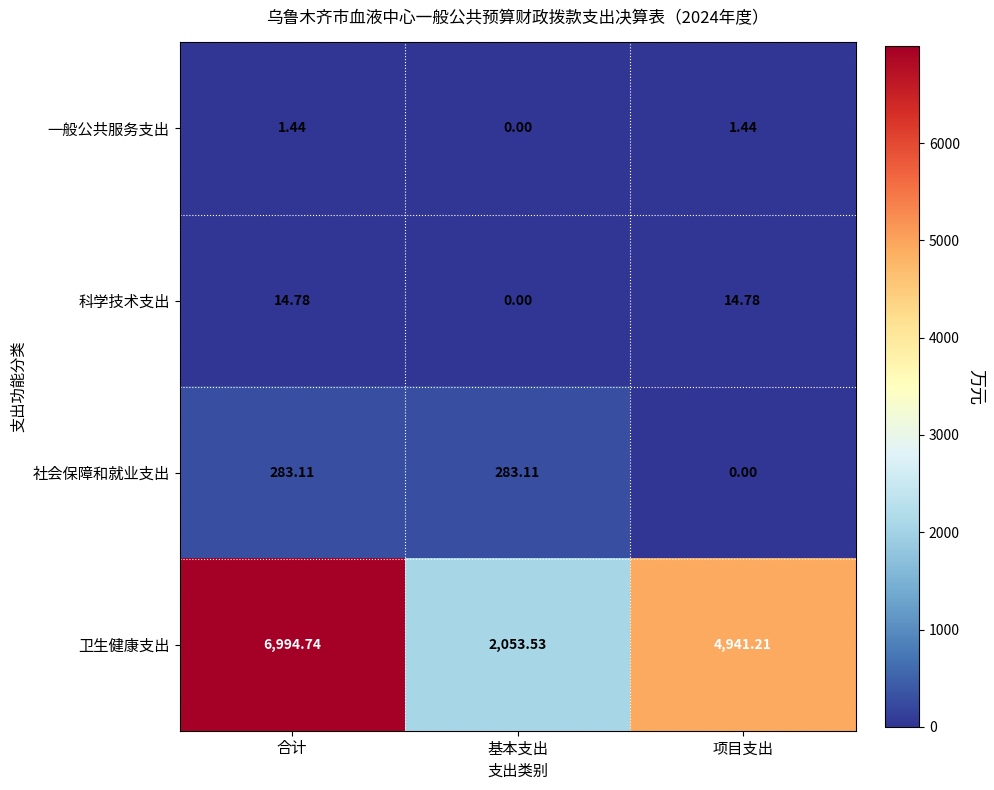

At which label does 社会保障和就业支出 reach its minimum?

项目支出